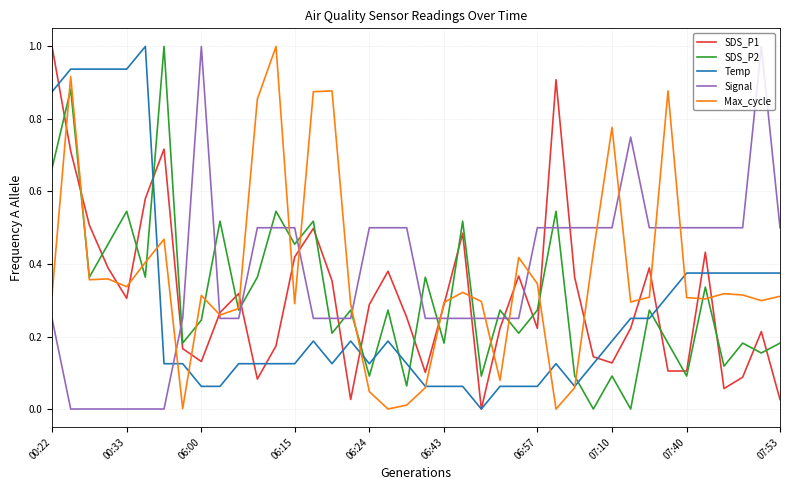

How many intersections are there between Signal and SDS_P2?

17